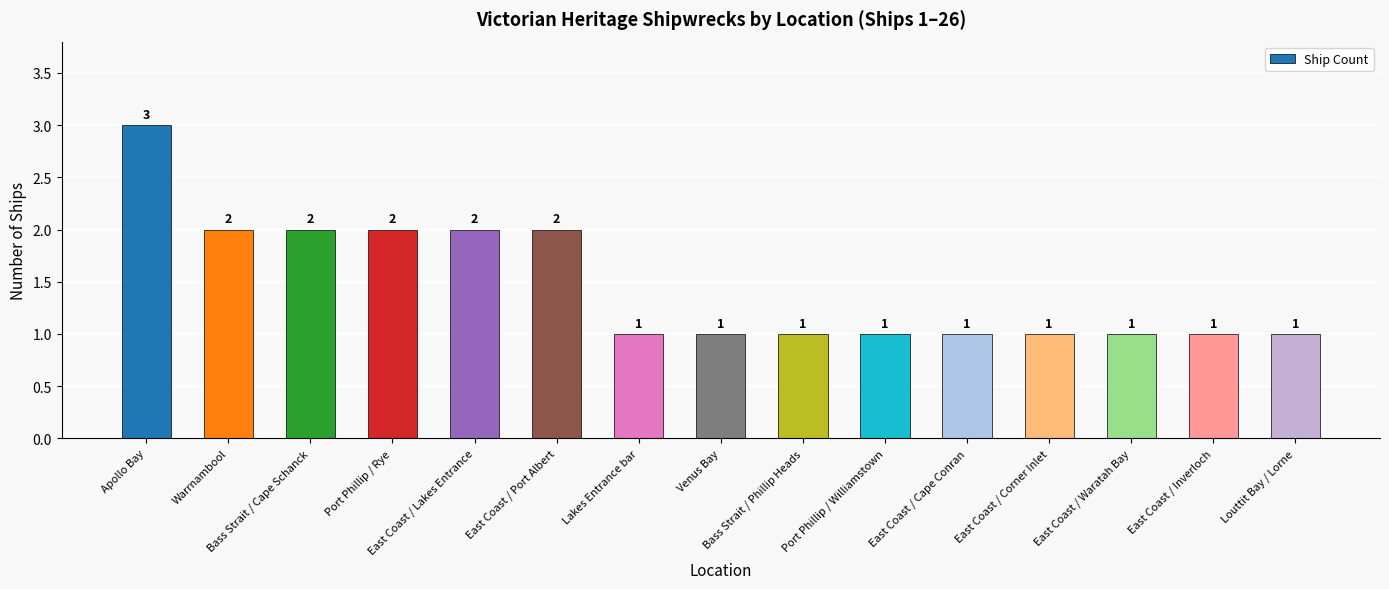

How many values exceed 1?

6